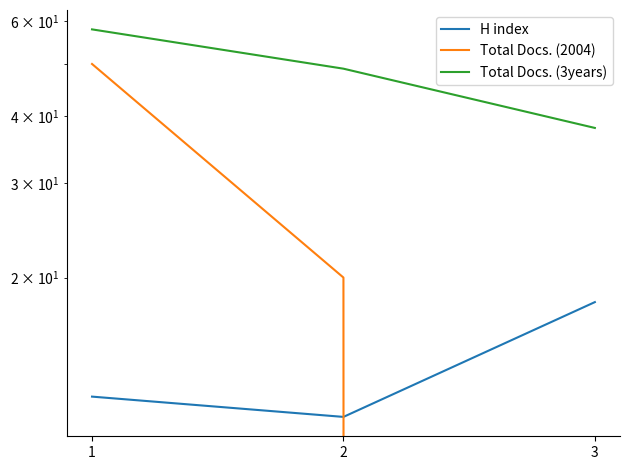

At which label does Total Docs. (2004) first exceed 20?

1